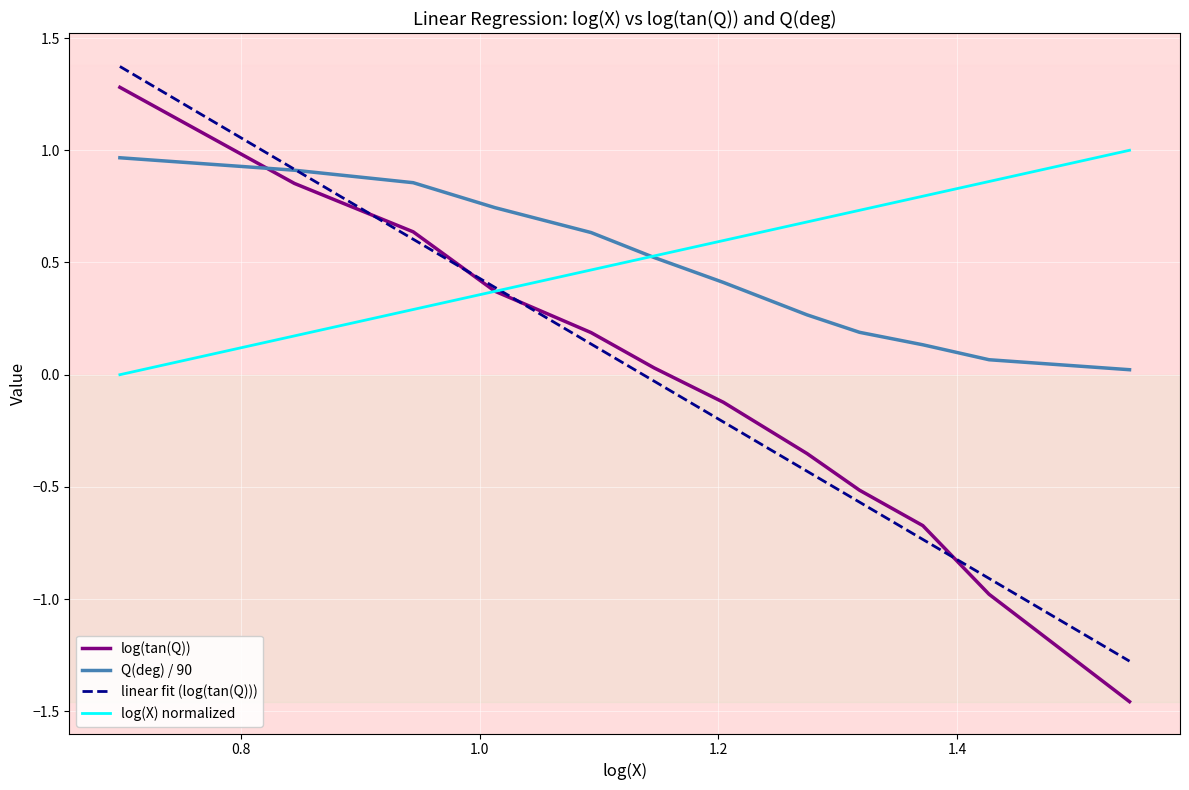

List the labels in order of log(tan(Q)) value, smallest first.

35, 26.7, 23.5, 20.8, 18.8, 16, 14, 12.4, 10.3, 8.8, 7, 5